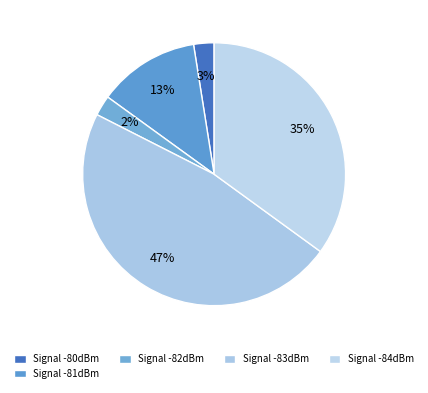

To the nearest percent, what is the average slice percentage?

20%